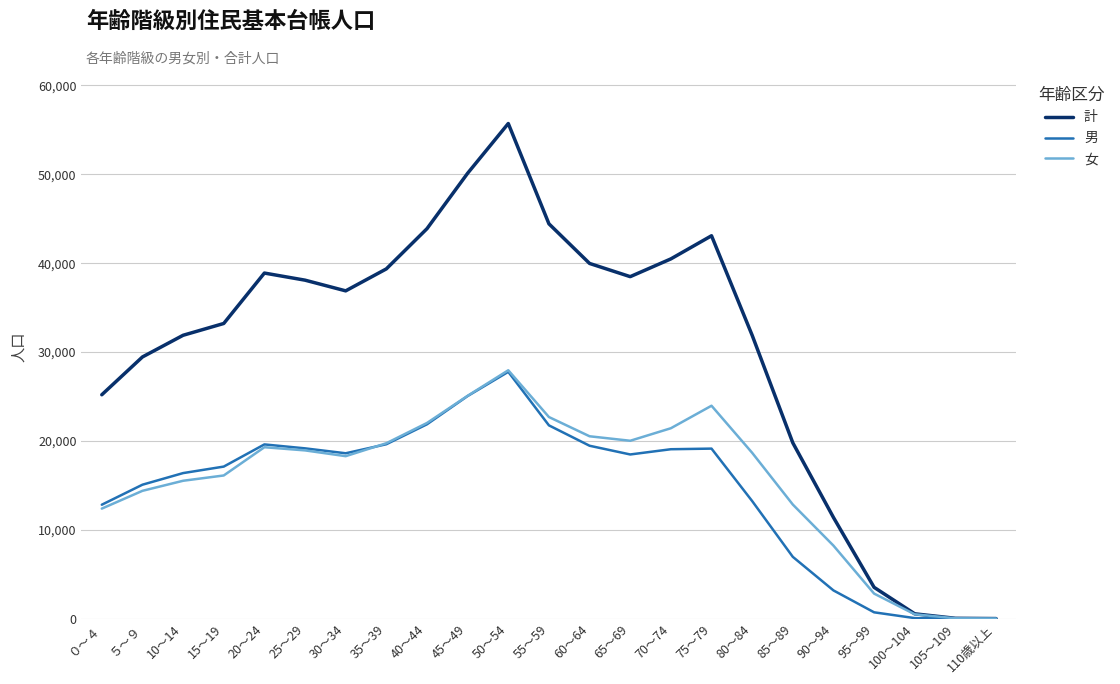

At which label does 計 reach its peak?

50～54